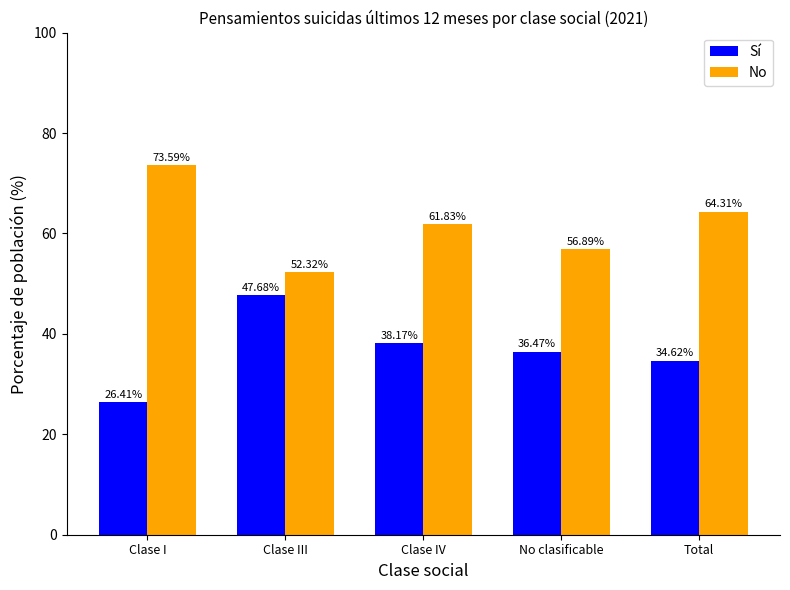

List the series in order of their peak value, highest first.

No, Sí